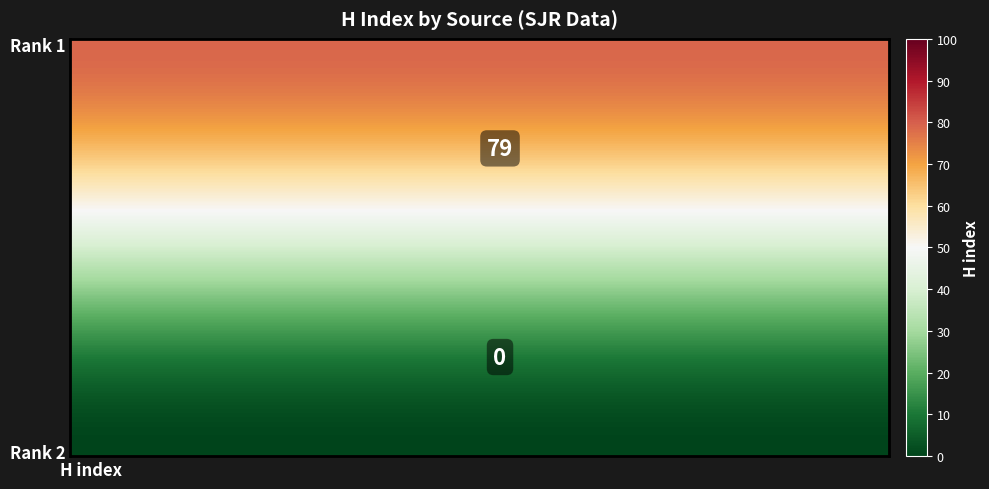

At how many categories does at least one series exceed 39?

20